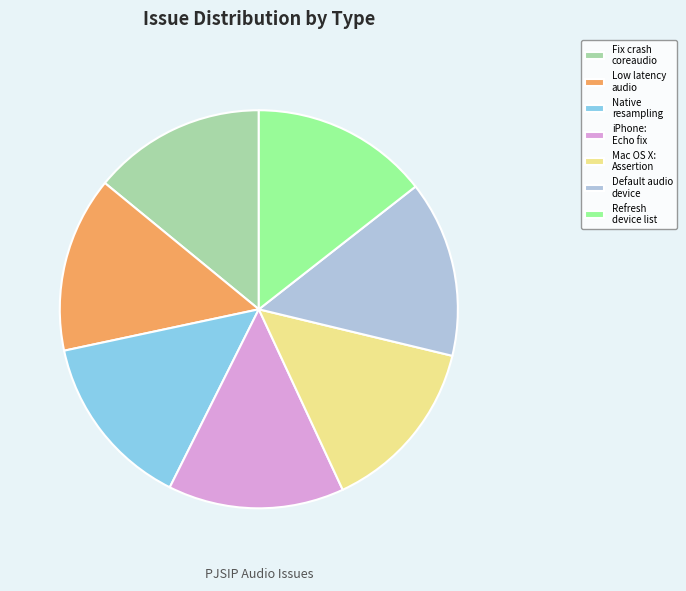

Do Low latency audio and Mac OS X: Assertion together represent more than half of the pie?

No